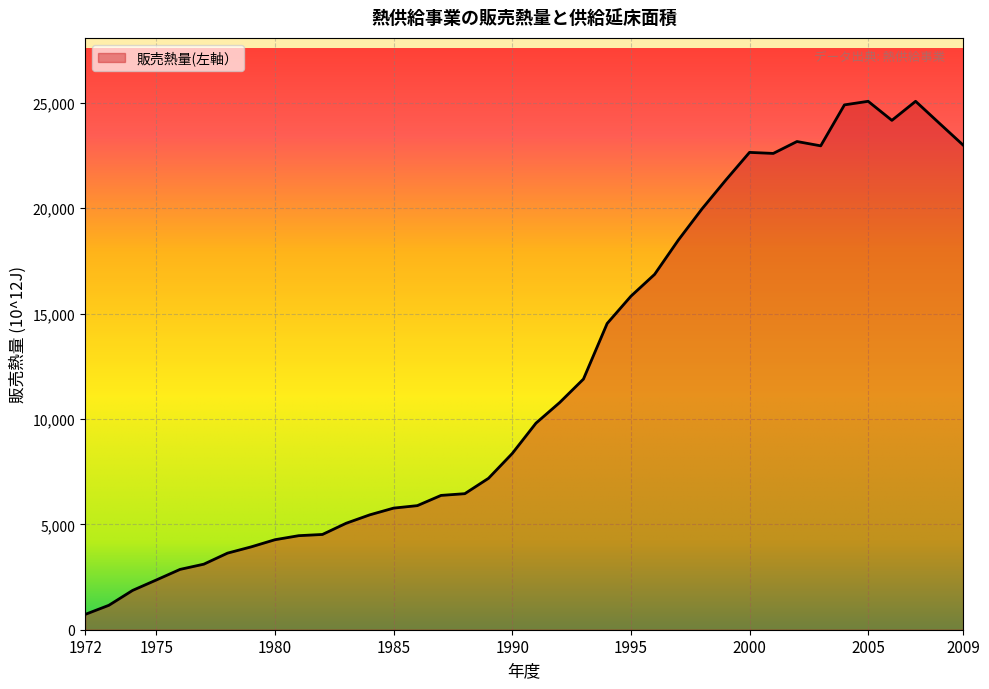

Reading left to right, extract all data points from this chart.

1972=725.9	1973=1159.0	1974=1865.3	1975=2360.7	1976=2862.3	1977=3109.6	1978=3634.1	1979=3932.1	1980=4270.4	1981=4462.1	1982=4520.0	1983=5052.0	1984=5452.4	1985=5770.0	1986=5887.9	1987=6373.0	1988=6454.6	1989=7184.9	1990=8361.2	1991=9801.7	1992=10780.6	1993=11891.2	1994=14530.6	1995=15822.8	1996=16861.4	1997=18488.2	1998=19971.3	1999=21333.8	2000=22648.2	2001=22599.1	2002=23164.0	2003=22959.0	2004=24902.0	2005=25072.0	2006=24168.0	2007=25072.0	2008=24031.0	2009=22997.0